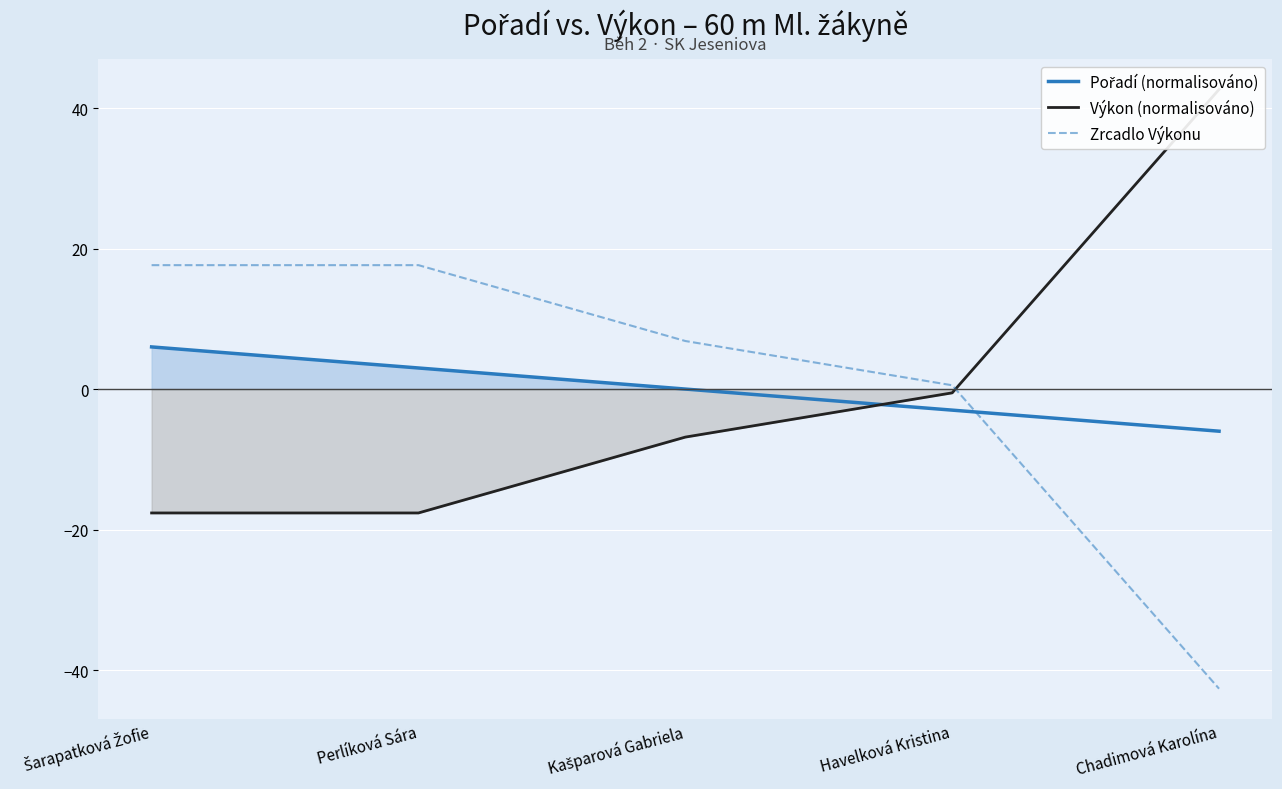

List the labels in order of Výkon (normalisováno) value, largest first.

Chadimová Karolína, Havelková Kristina, Kašparová Gabriela, Šarapatková Žofie, Perlíková Sára